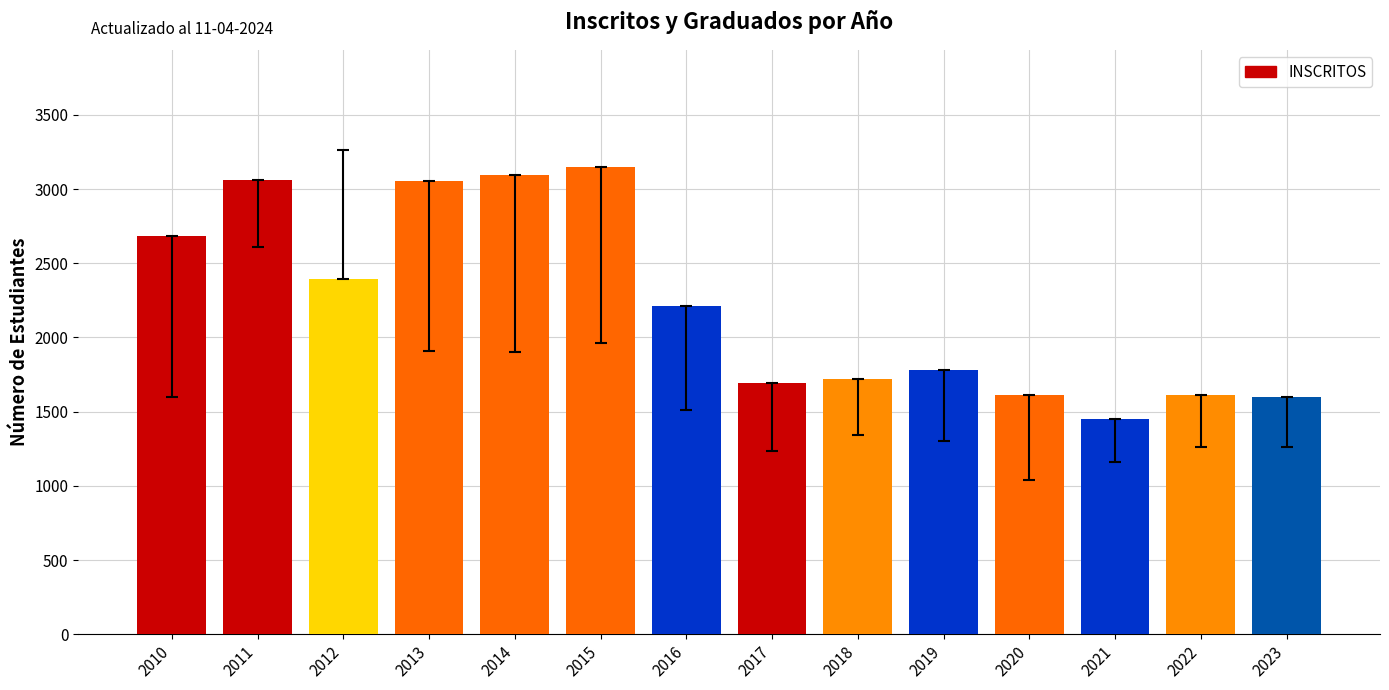

Are the bars grouped side by side (vs. stacked)?

No